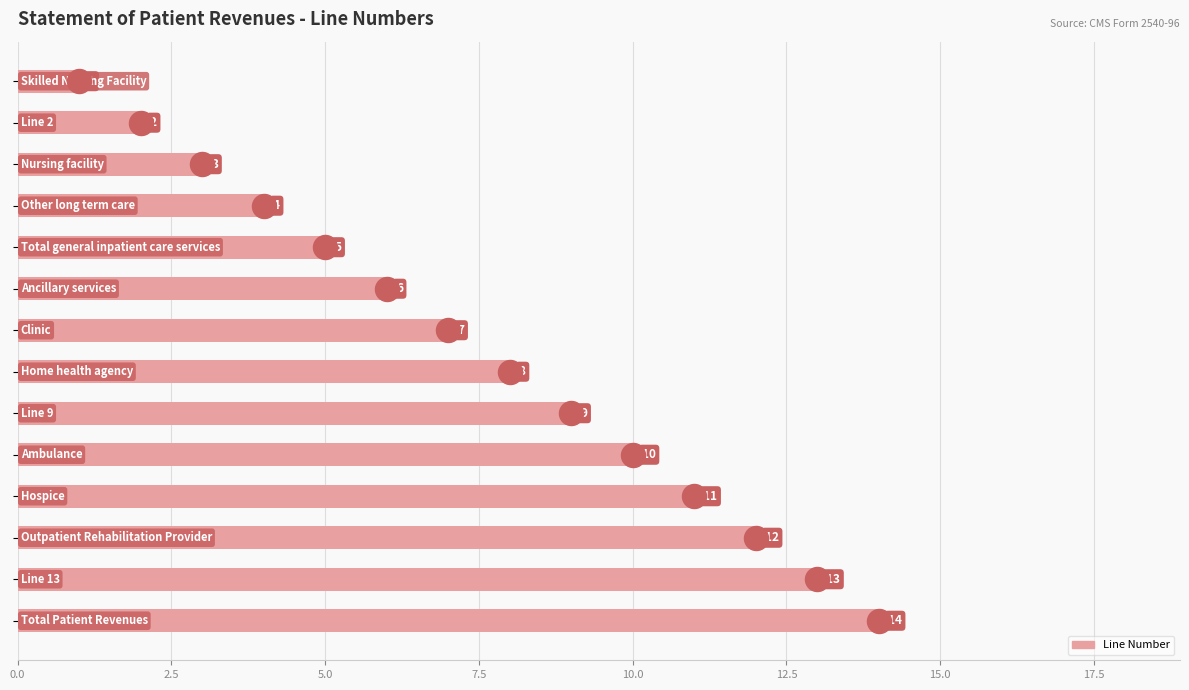

Between 13 and 0.0, which is larger?

13